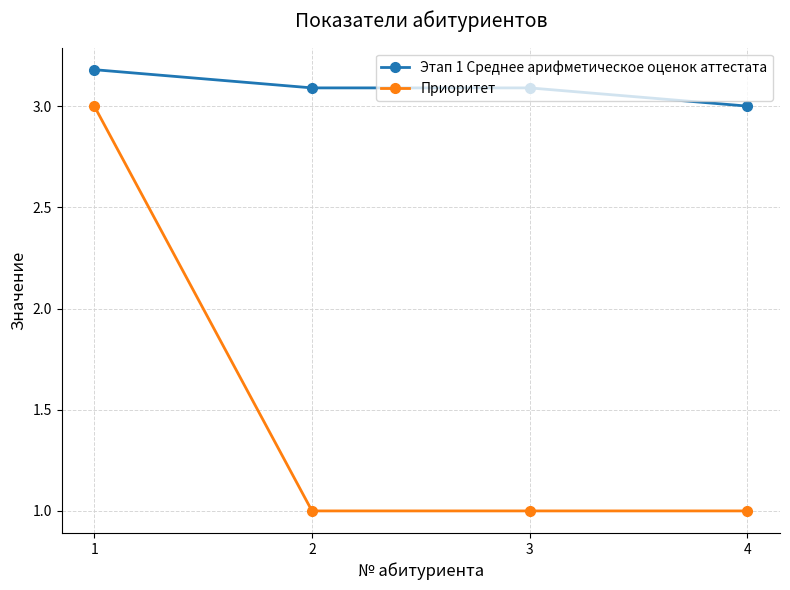

At how many categories does at least one series exceed 2?

4